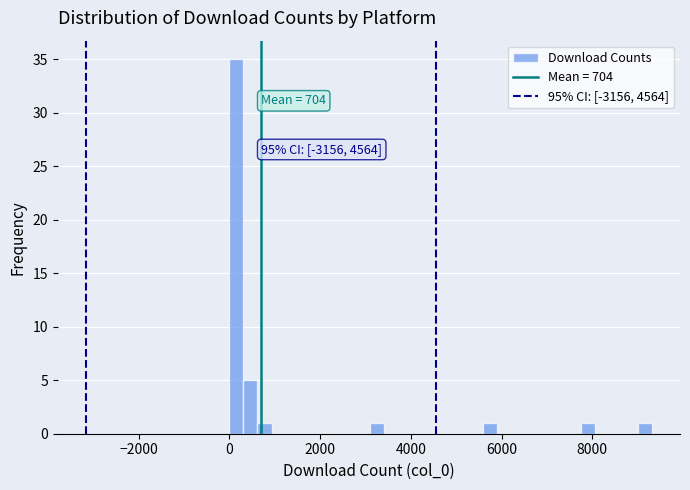

Around what value on the x-axis is the tallest bar? Give the approximate position of its centre, as read against the axis.

200